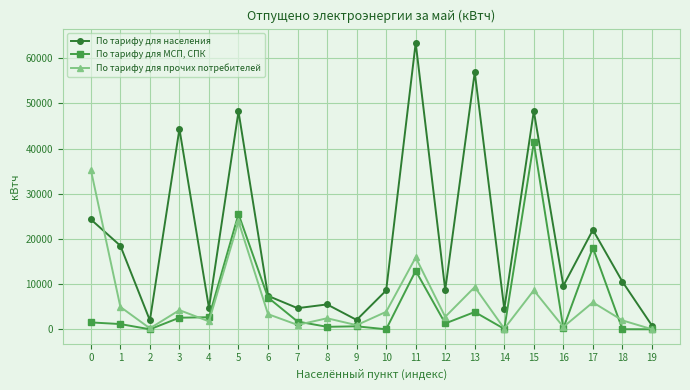

What is the greatest value displayed?

63368